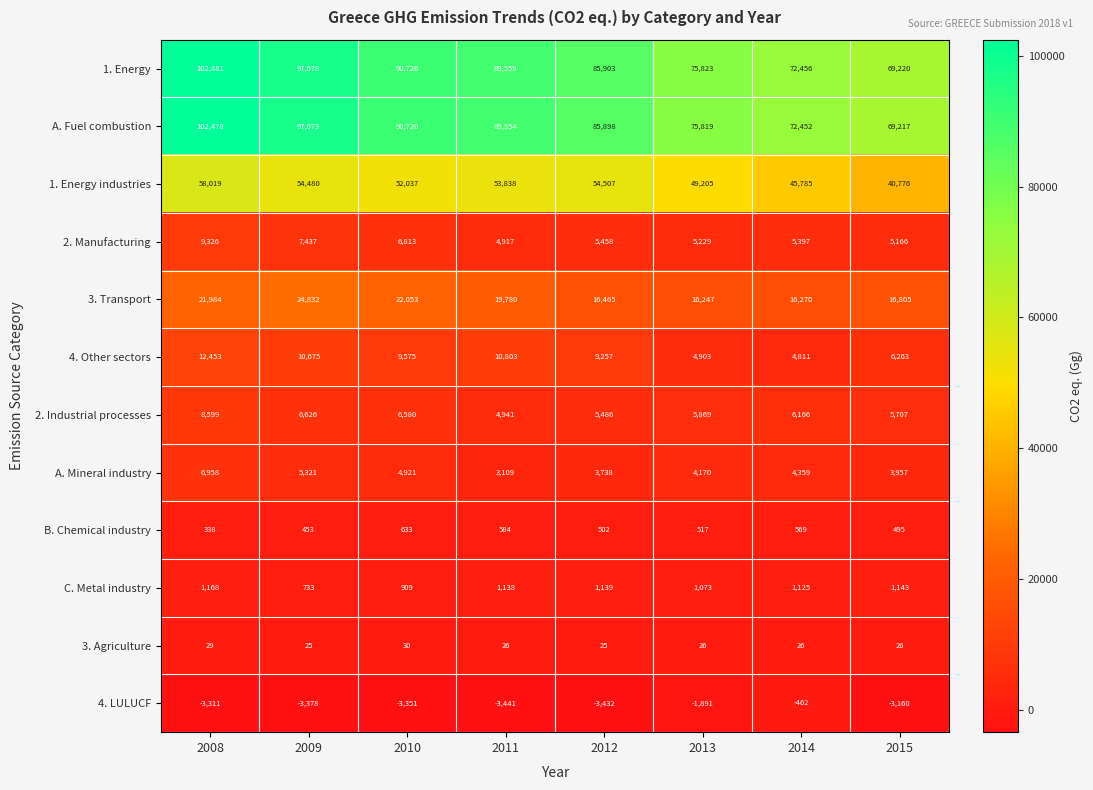

At which category does the chart reach its minimum across all series?

2011